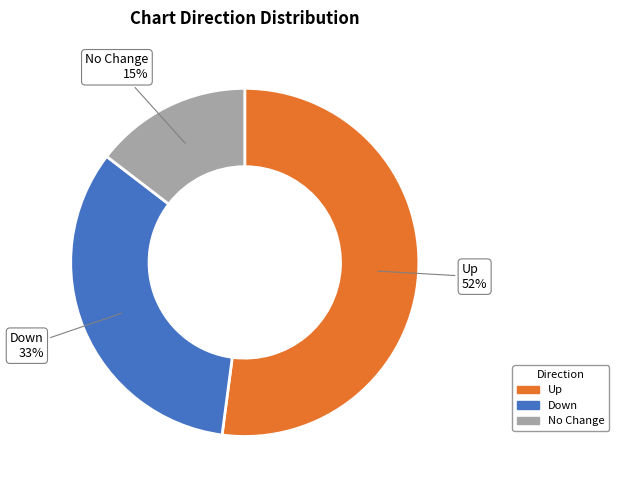

To the nearest percent, what is the average slice percentage?

33%